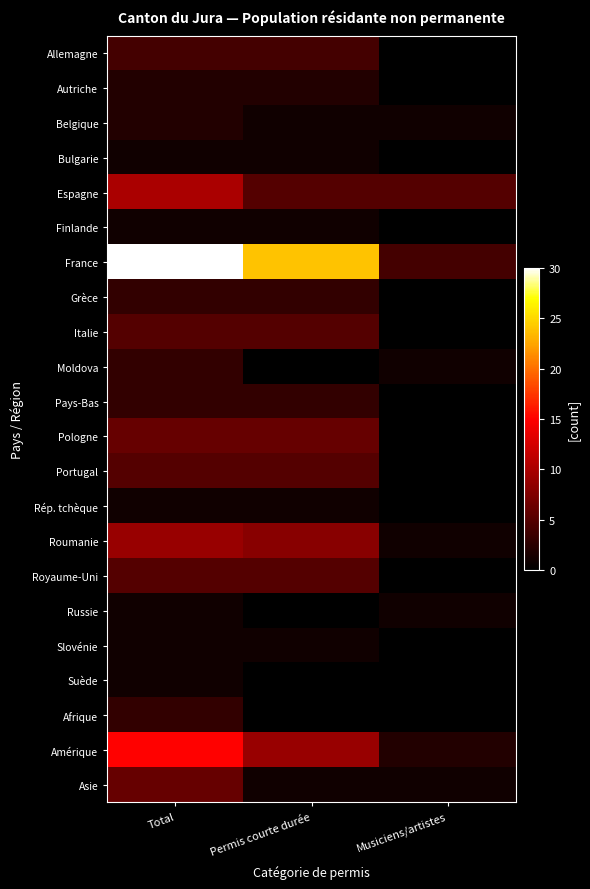

Which series has the largest total across all categories?

France